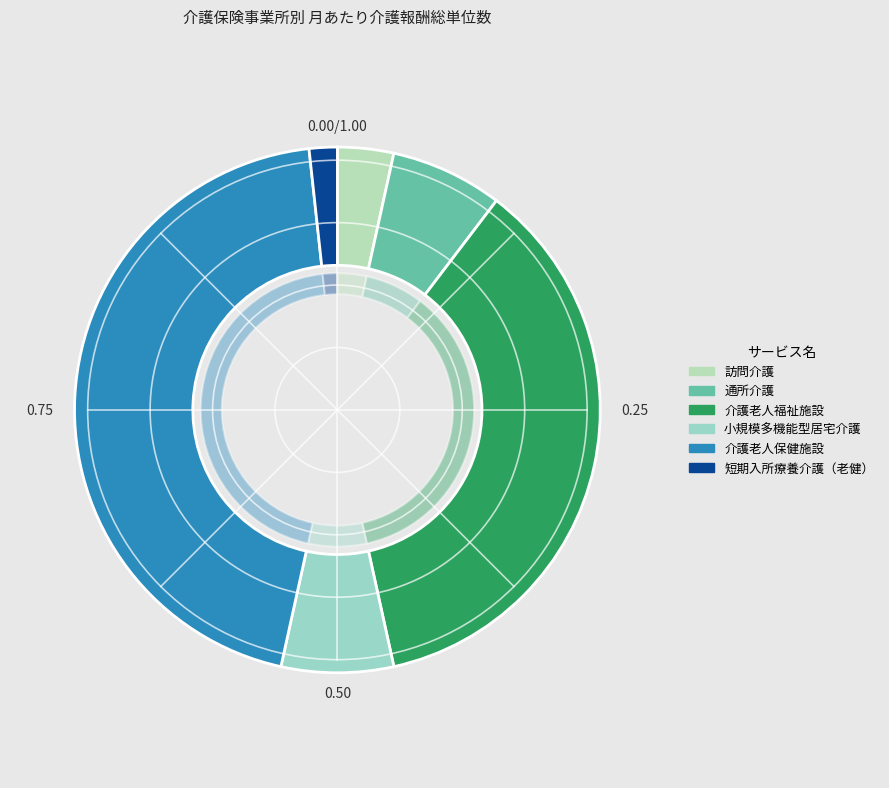

To the nearest percent, what is the combined percentage of 小規模多機能型居宅介護 and 介護老人福祉施設?

43%